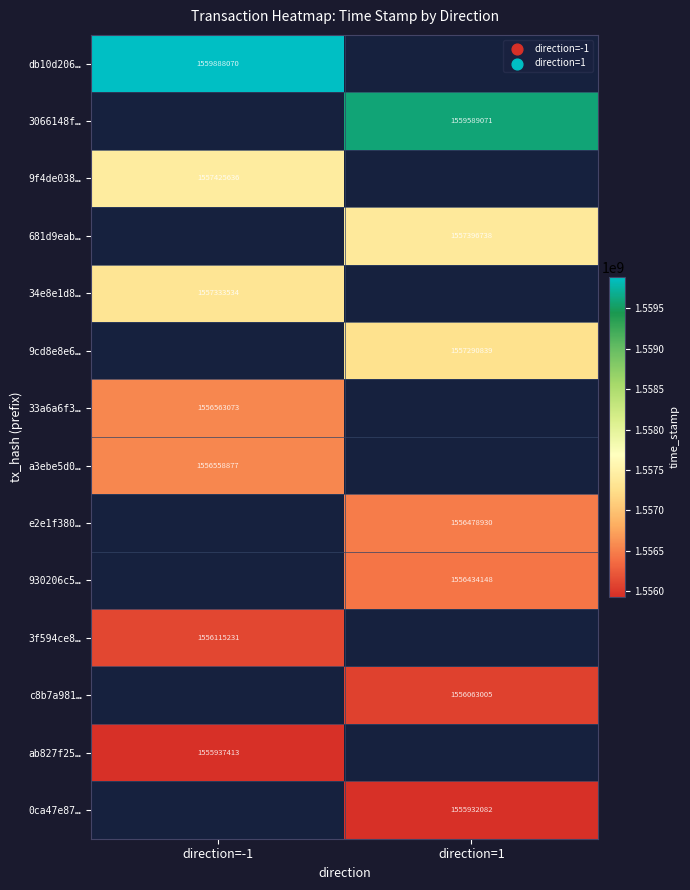

The 3066148f… series shows 2355340835 at direction=1. True or false?

False